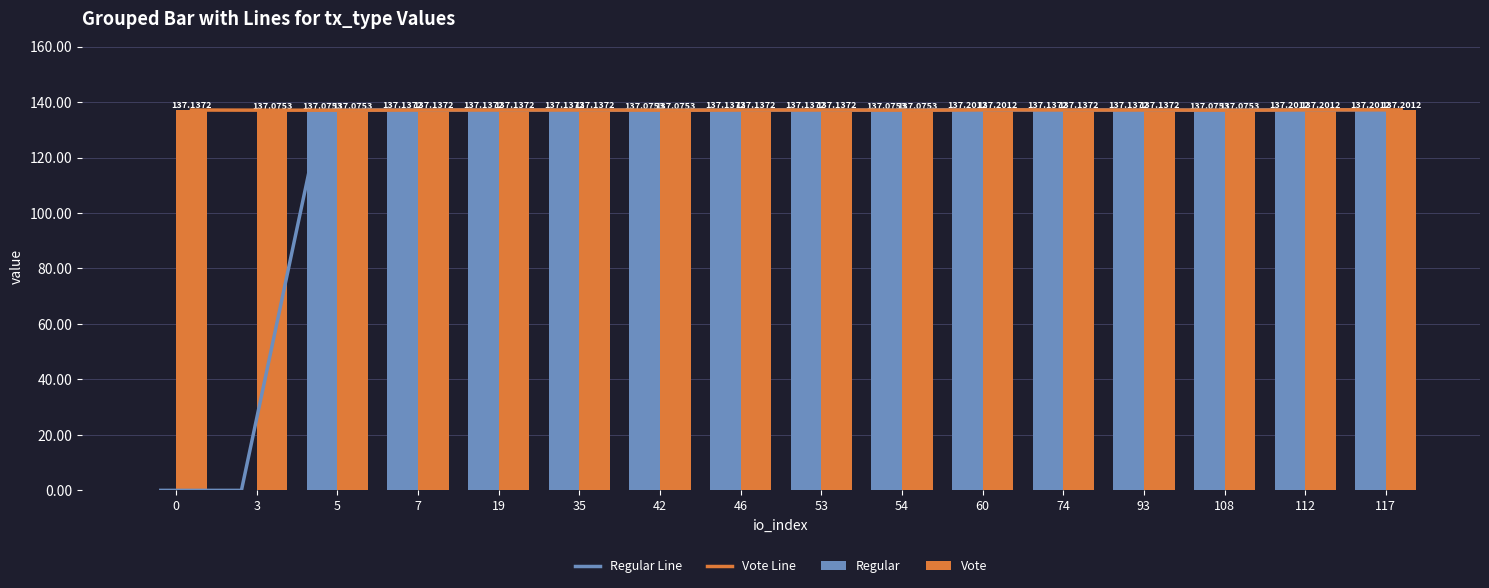

List the labels in order of Regular value, largest first.

60, 112, 117, 7, 19, 35, 46, 53, 74, 93, 5, 42, 54, 108, 0, 3